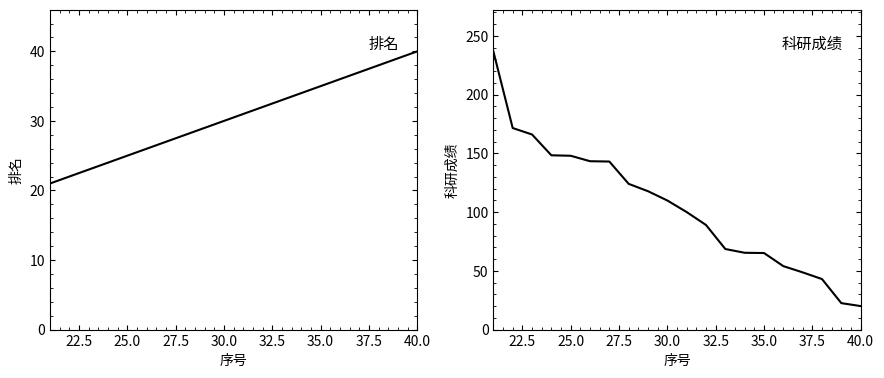

True or false: 科研成绩 and 排名 intersect in this chart.

True